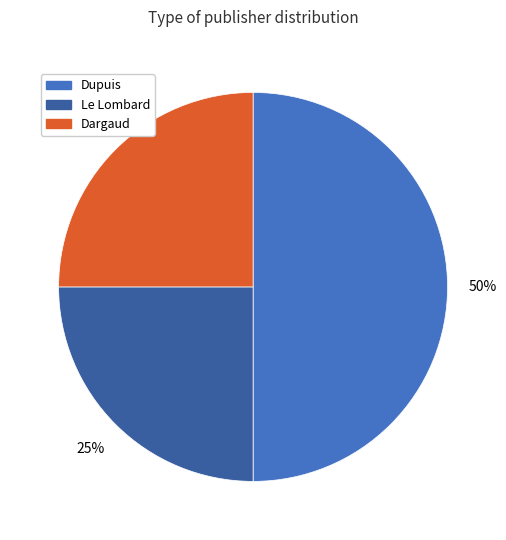

To the nearest percent, what is the difference between the largest and smallest slice percentages?

25%